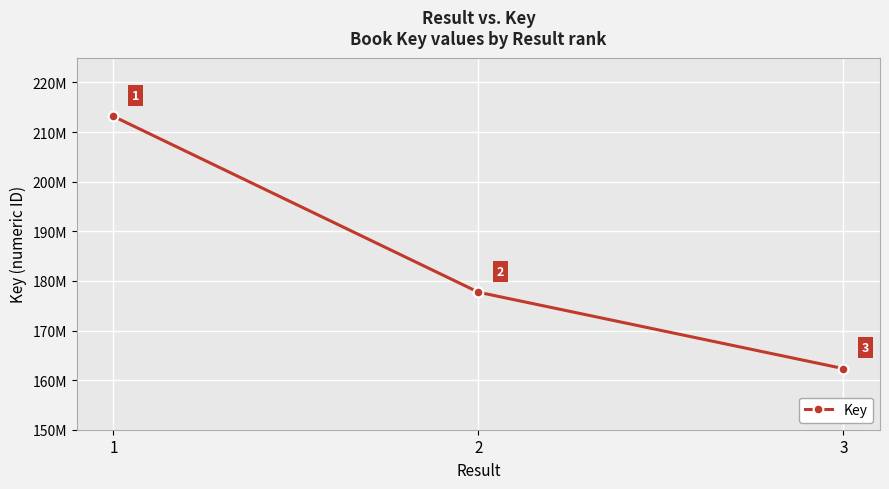

What is the change in value from 2 to 3?

-15394699